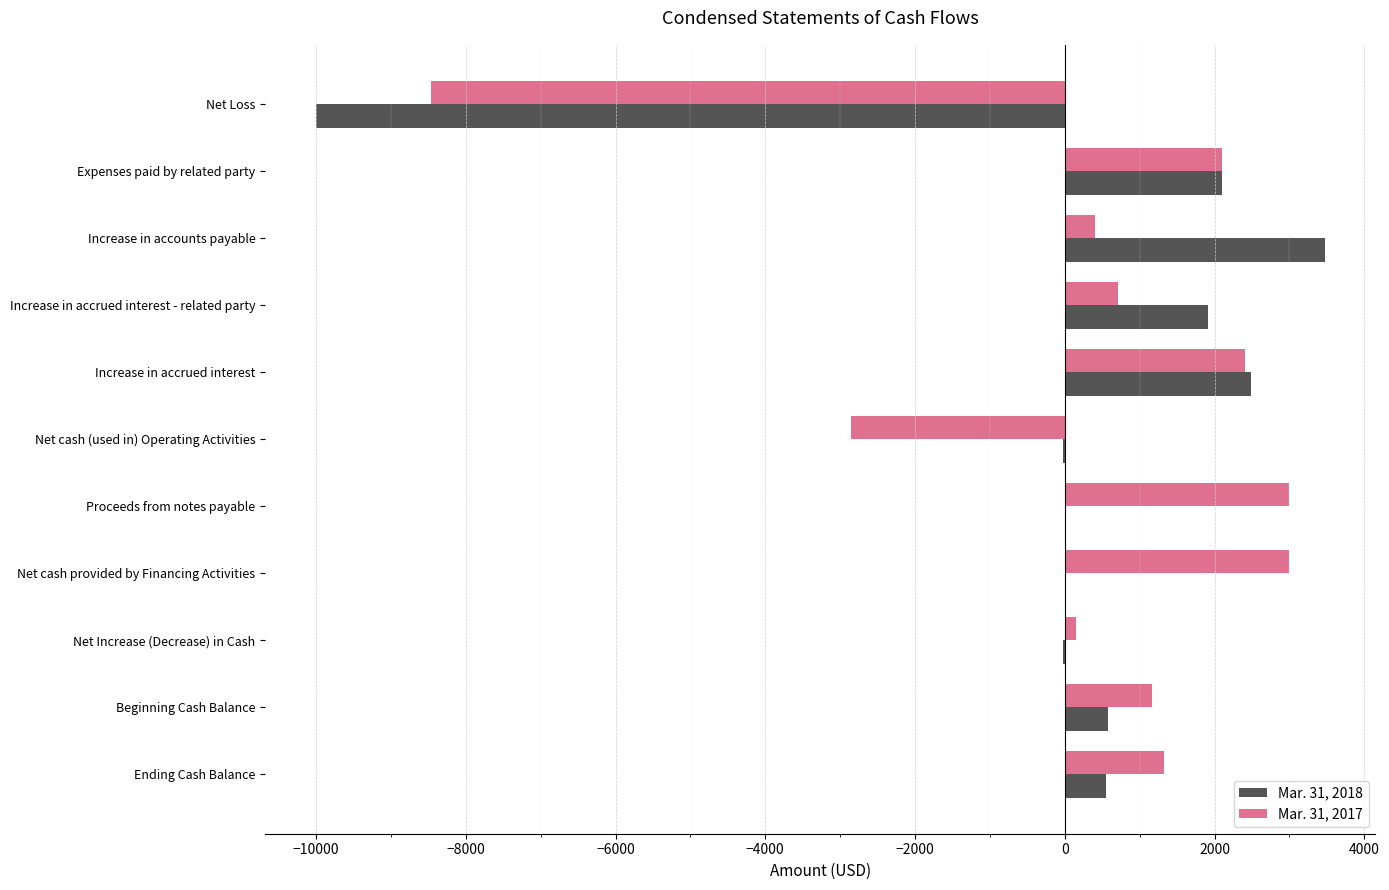

True or false: Mar. 31, 2018 has a value of 858 at Increase in accrued interest - related party.

False